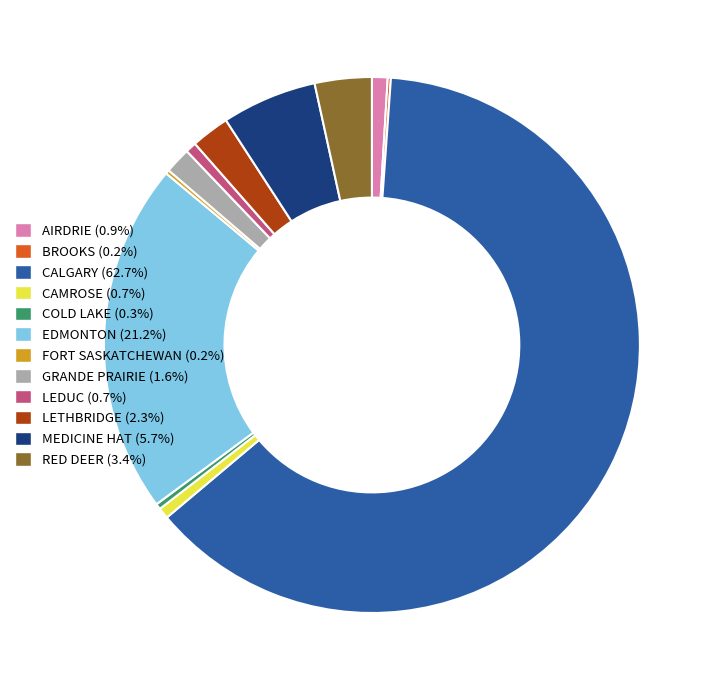

Combined, do MEDICINE HAT and CAMROSE account for over 50%?

No